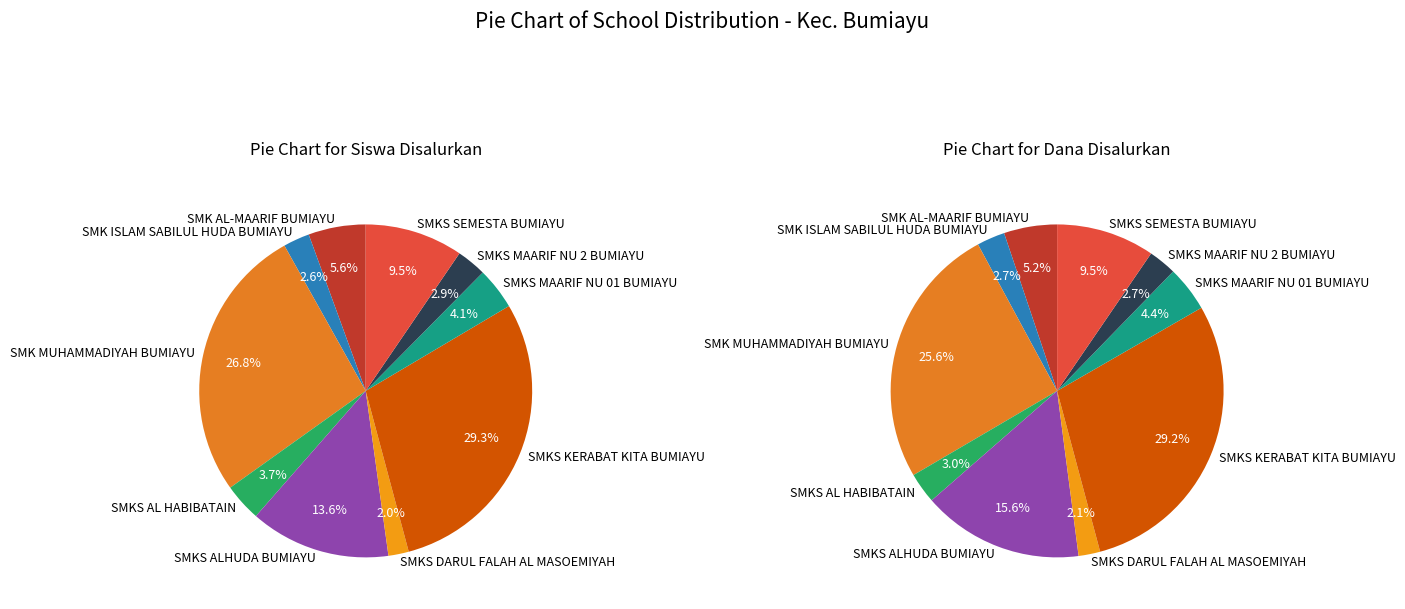

What is the spread (max minus min) of values at SMK MUHAMMADIYAH BUMIAYU?

492499351